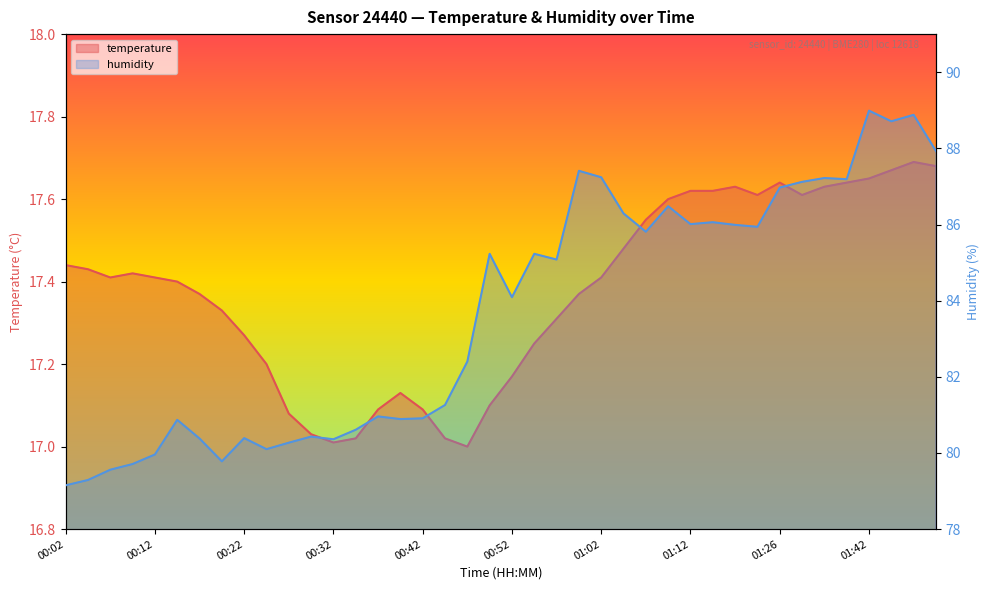

True or false: humidity and temperature cross at least once.

False